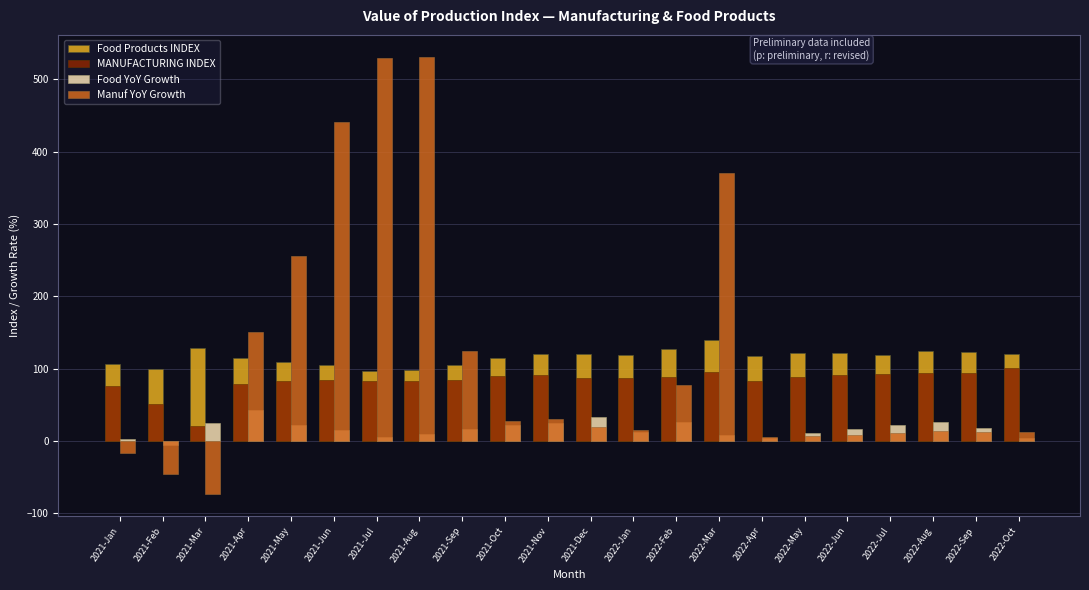

What is the highest value of the Food Products INDEX series?

138.9